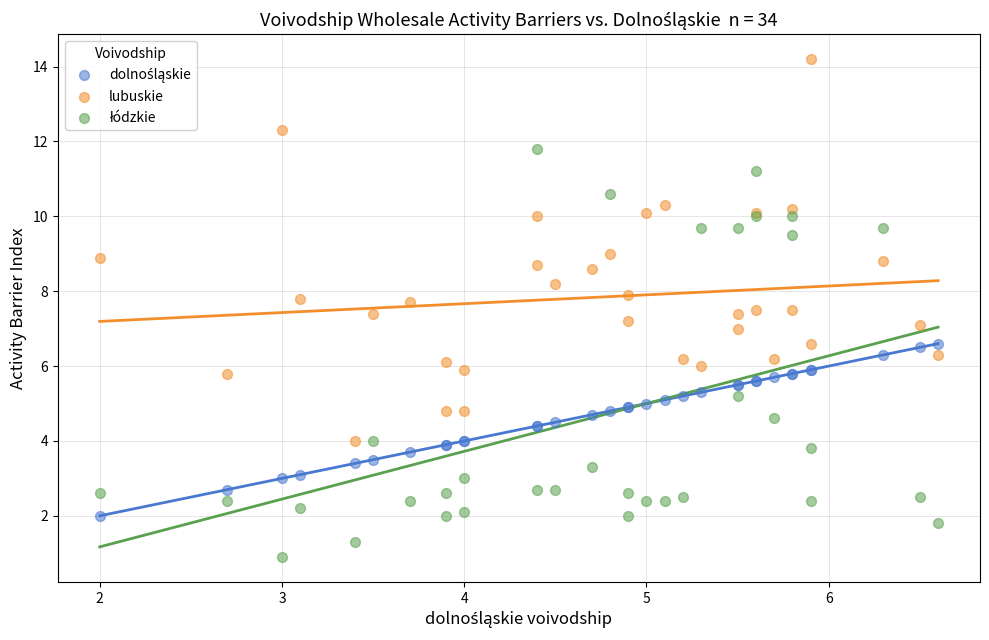

Which series contains the highest Y value?

lubuskie